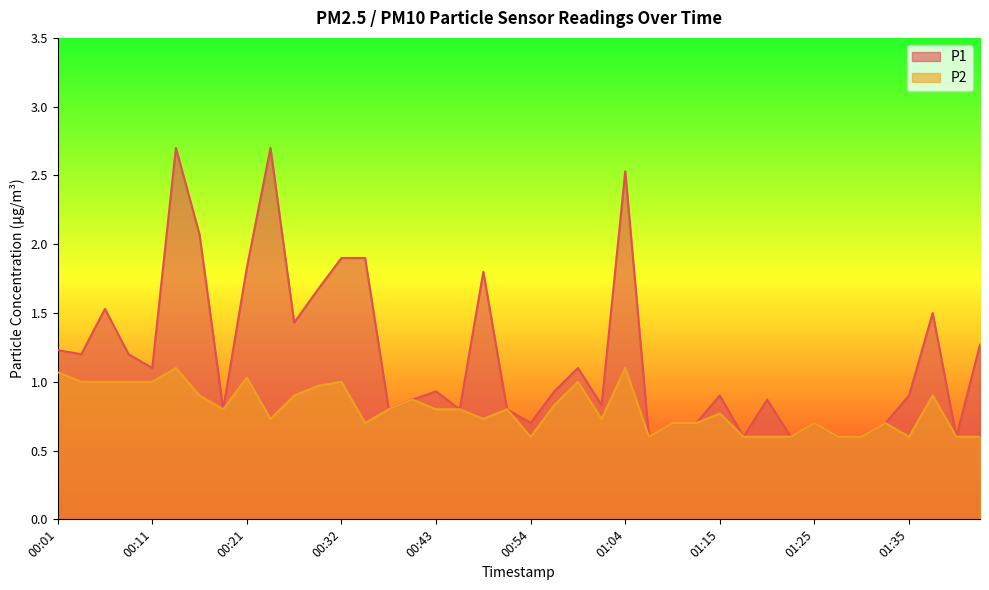

Reading left to right, what are all the values shown in this chart?

P1: 1.2	1.2	1.5	1.2	1.1	2.7	2.1	0.8	1.8	2.7	1.4	1.7	1.9	1.9	0.8	0.9	0.9	0.8	1.8	0.8	0.7	0.9	1.1	0.8	2.5	0.6	0.7	0.7	0.9	0.6	0.9	0.6	0.7	0.6	0.6	0.7	0.9	1.5	0.6	1.3
P2: 1.1	1.0	1.0	1.0	1.0	1.1	0.9	0.8	1.0	0.7	0.9	1.0	1.0	0.7	0.8	0.9	0.8	0.8	0.7	0.8	0.6	0.8	1.0	0.7	1.1	0.6	0.7	0.7	0.8	0.6	0.6	0.6	0.7	0.6	0.6	0.7	0.6	0.9	0.6	0.6